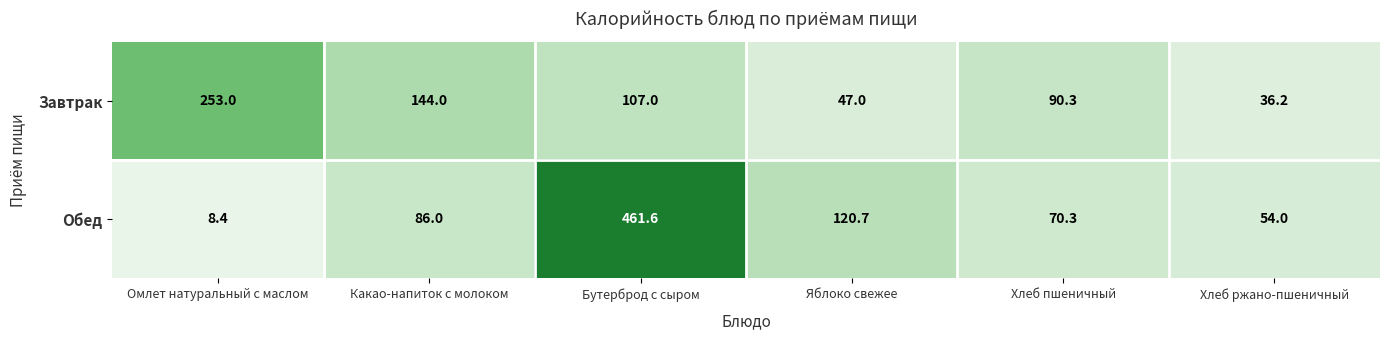

At how many categories does at least one series exceed 365?

1